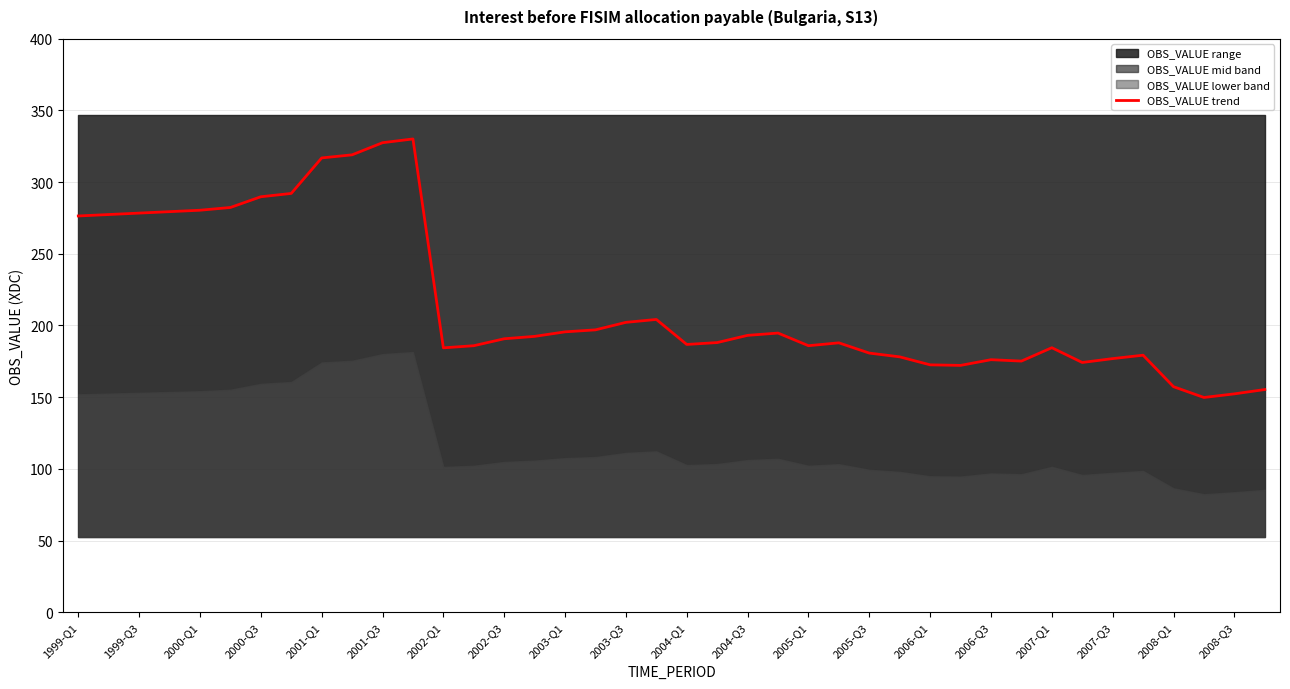

True or false: the data shows 245.5 at 31.

False